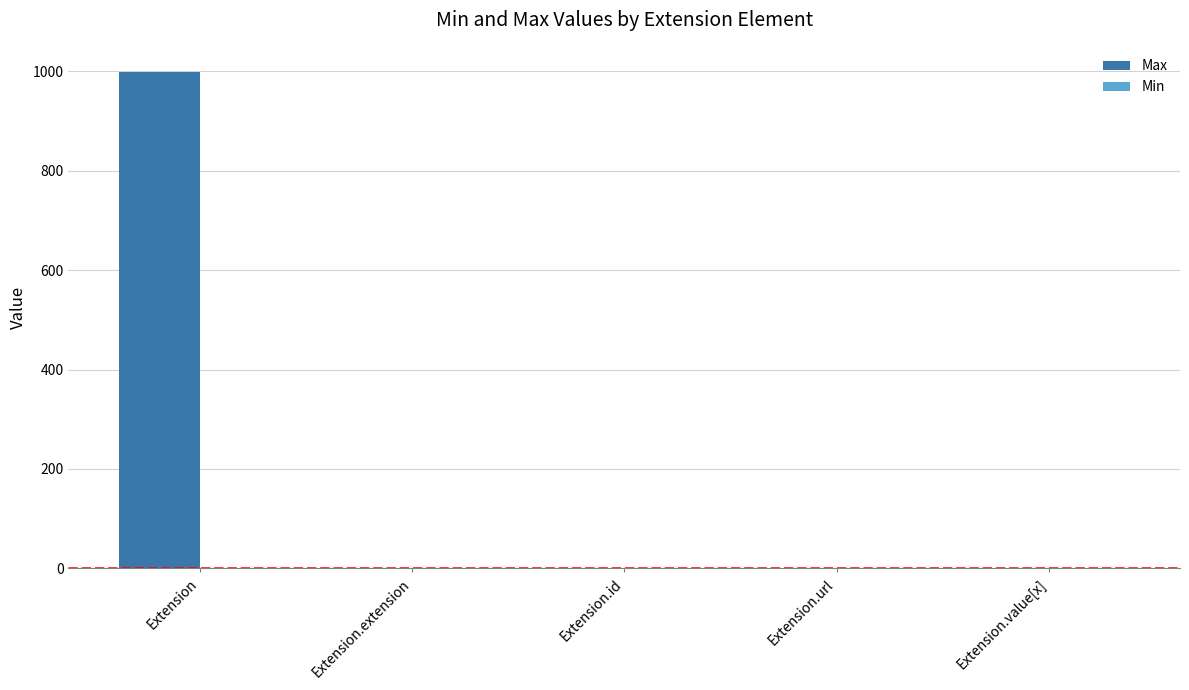

How many data points does each series have?

5